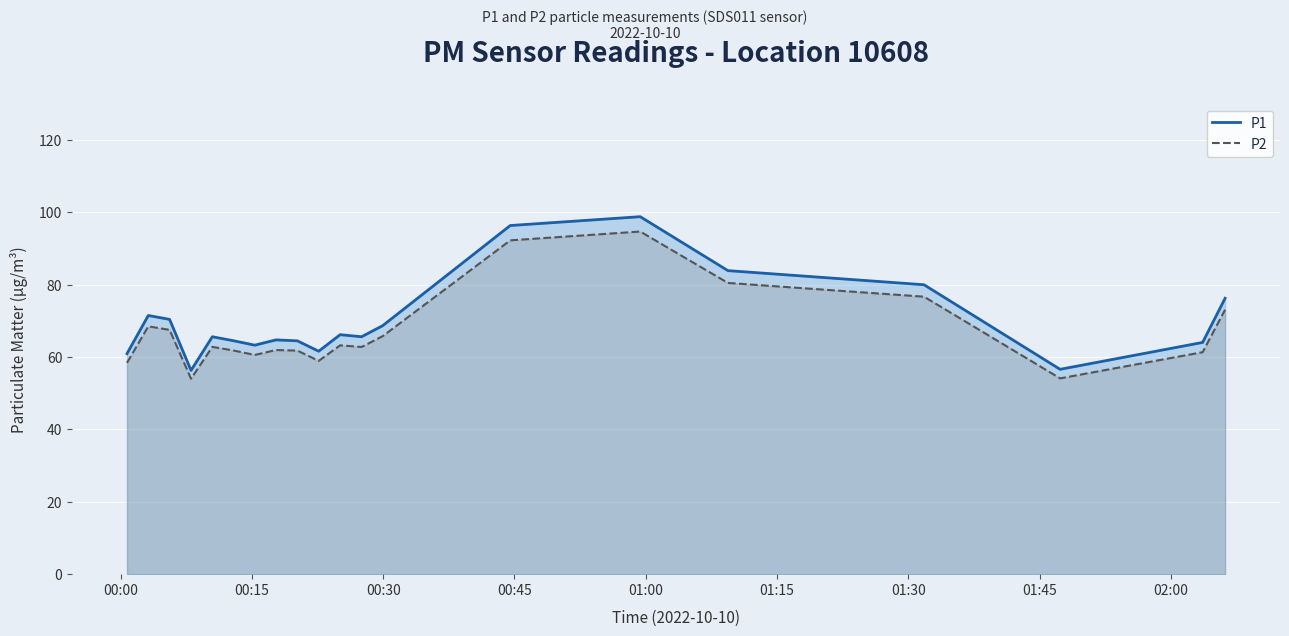

Which series has the widest spread of values?

P1